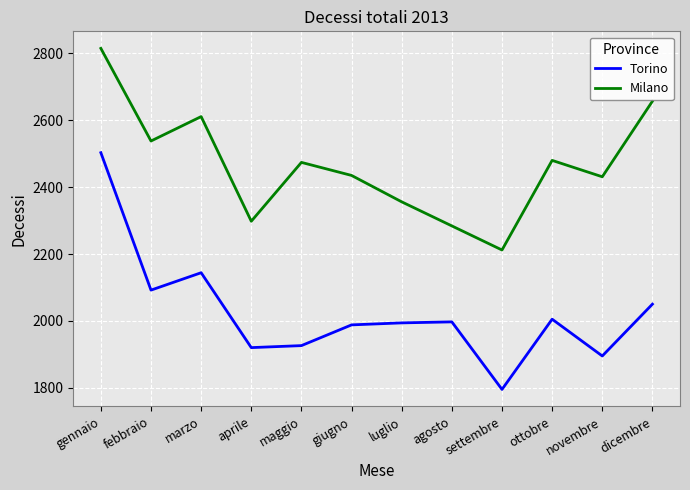

What value does the Torino series have at marzo, to the nearest 50?

2150